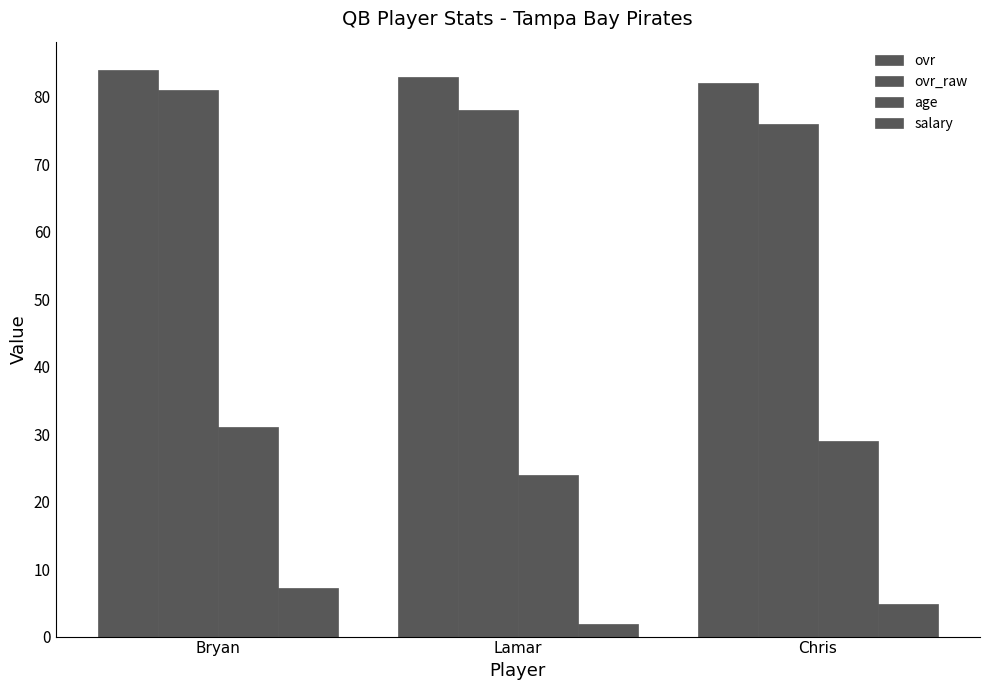

Between Bryan and Chris, which is larger?

Bryan